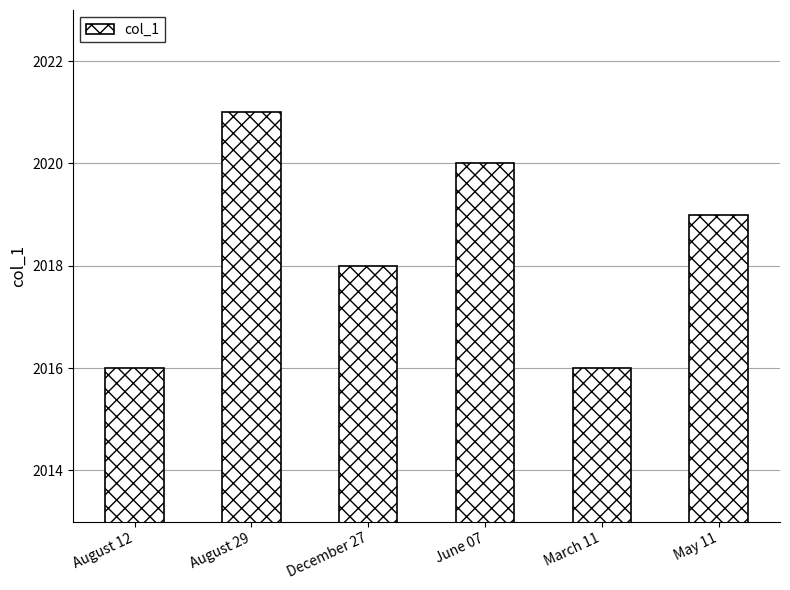

What is the difference between the maximum and minimum values?

5